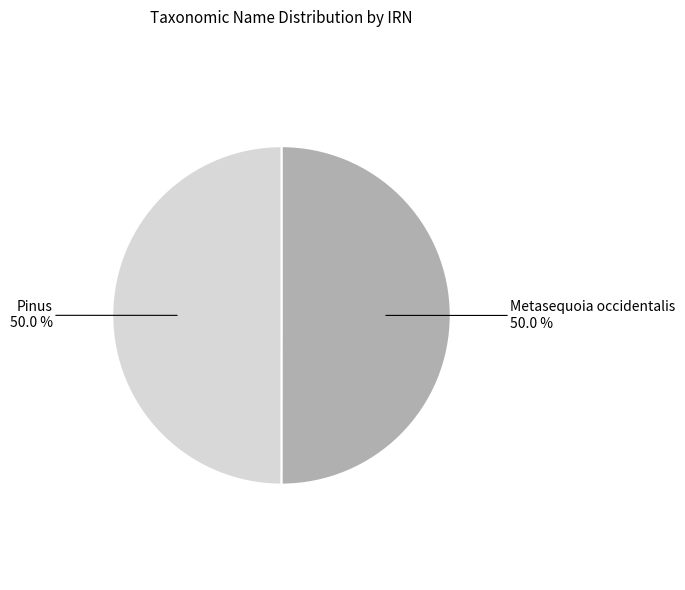

How many segments does this pie chart have?

2